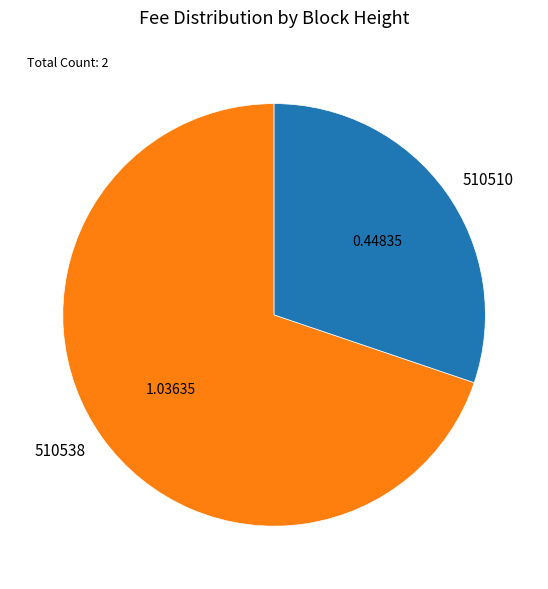

Do 510538 and 510510 together represent more than half of the pie?

Yes